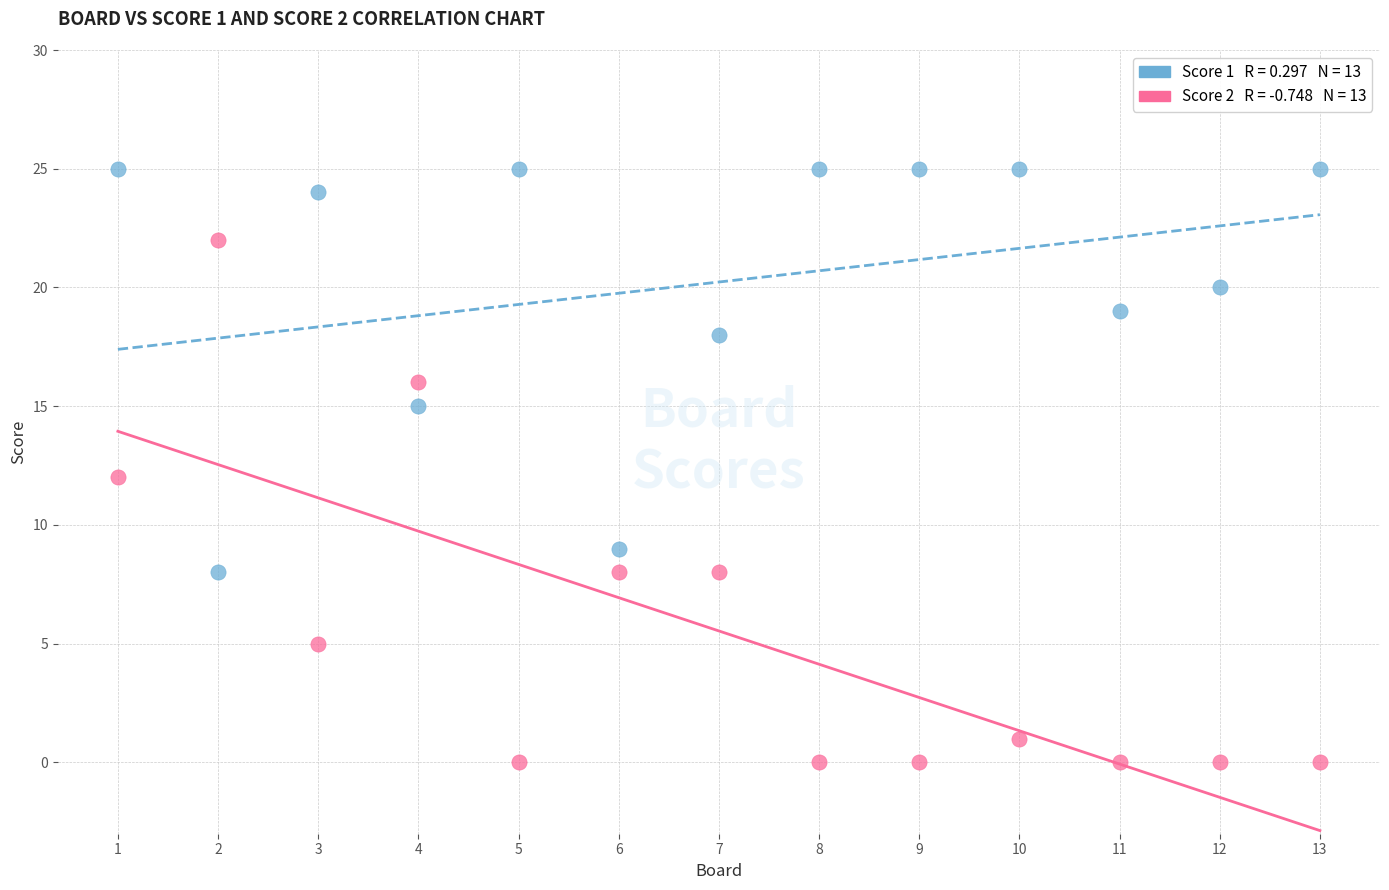

Across all data points, what is the range of Y values (max minus min)?

25